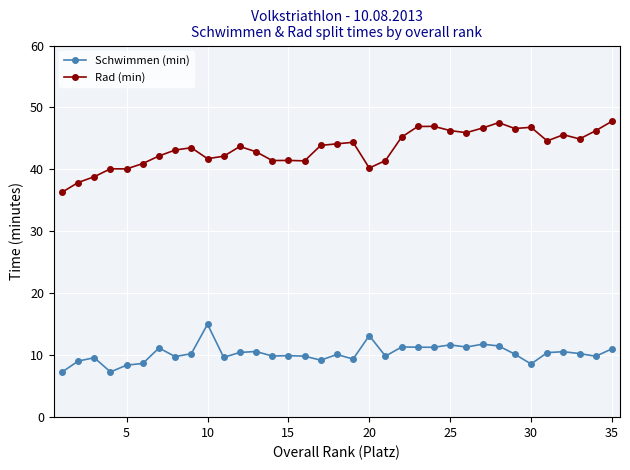

Does the chart display data point markers on the line(s)?

Yes